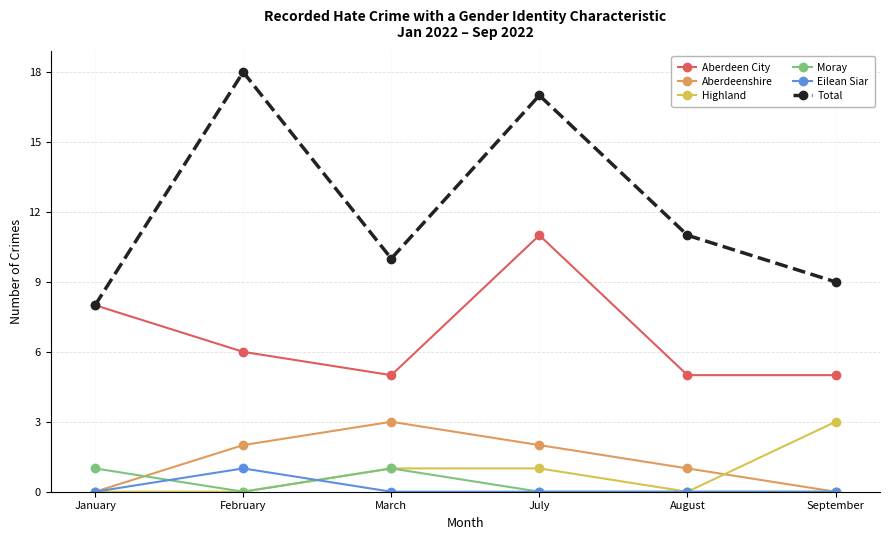

At which category does Total reach its first local valley?

March